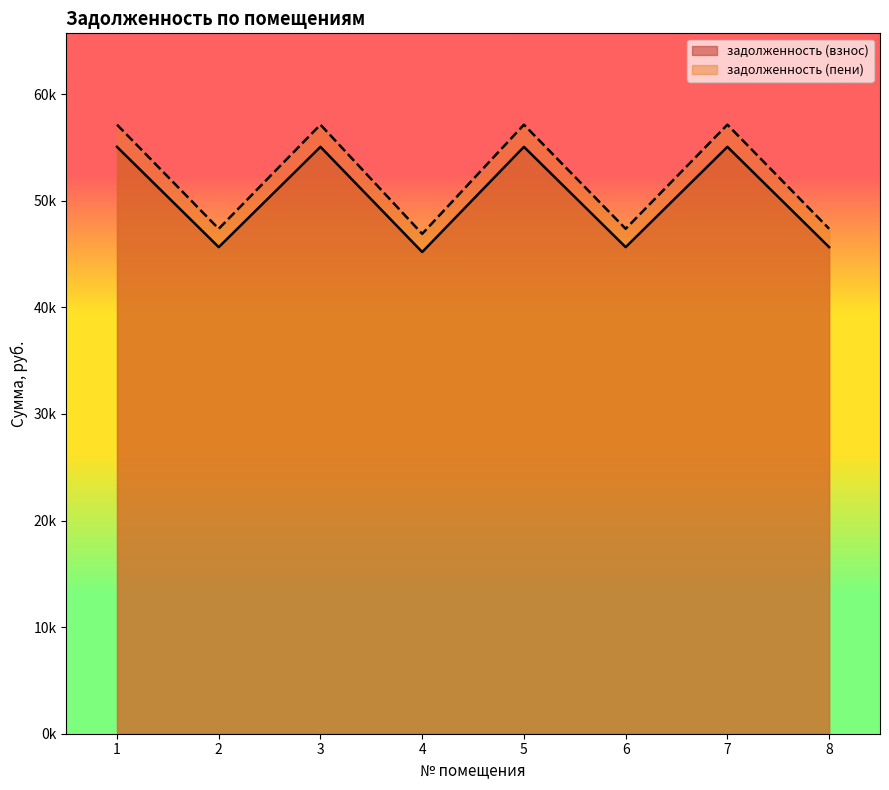

True or false: задолженность (взнос) and задолженность (пени) cross at least once.

False